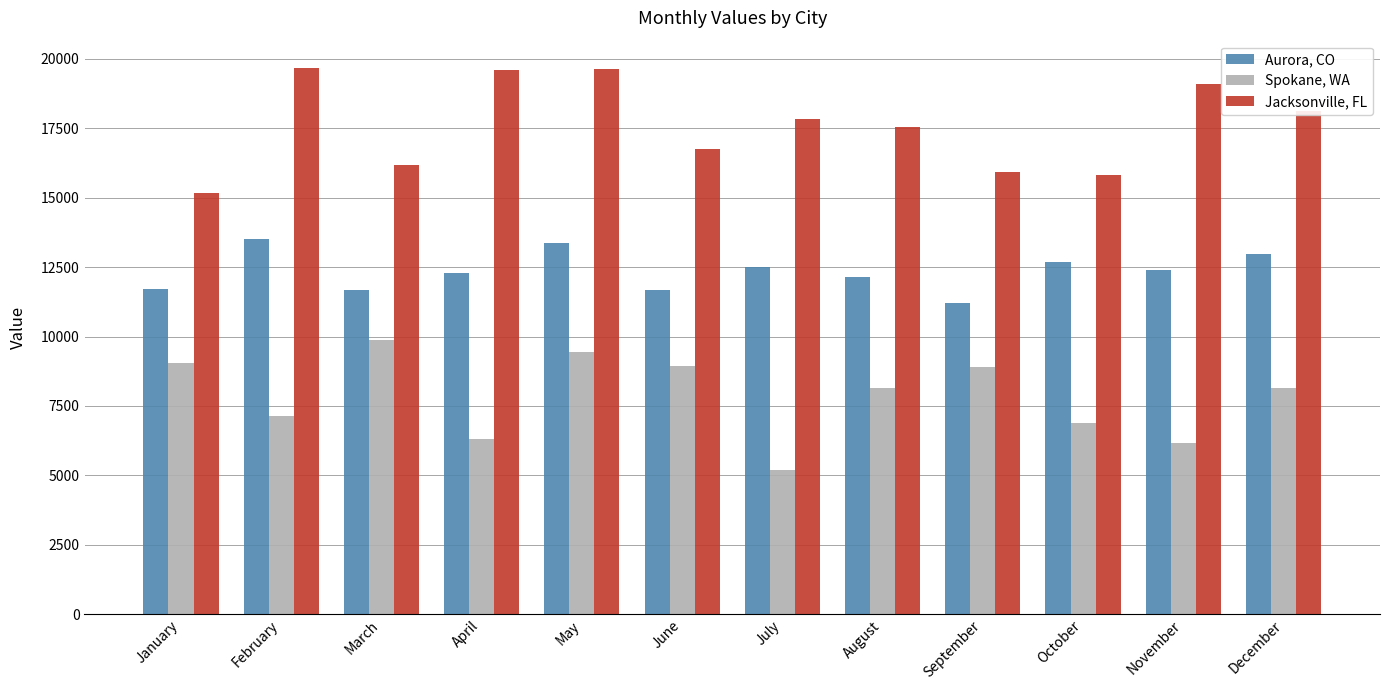

The value of Jacksonville, FL at October is 15811. True or false?

True